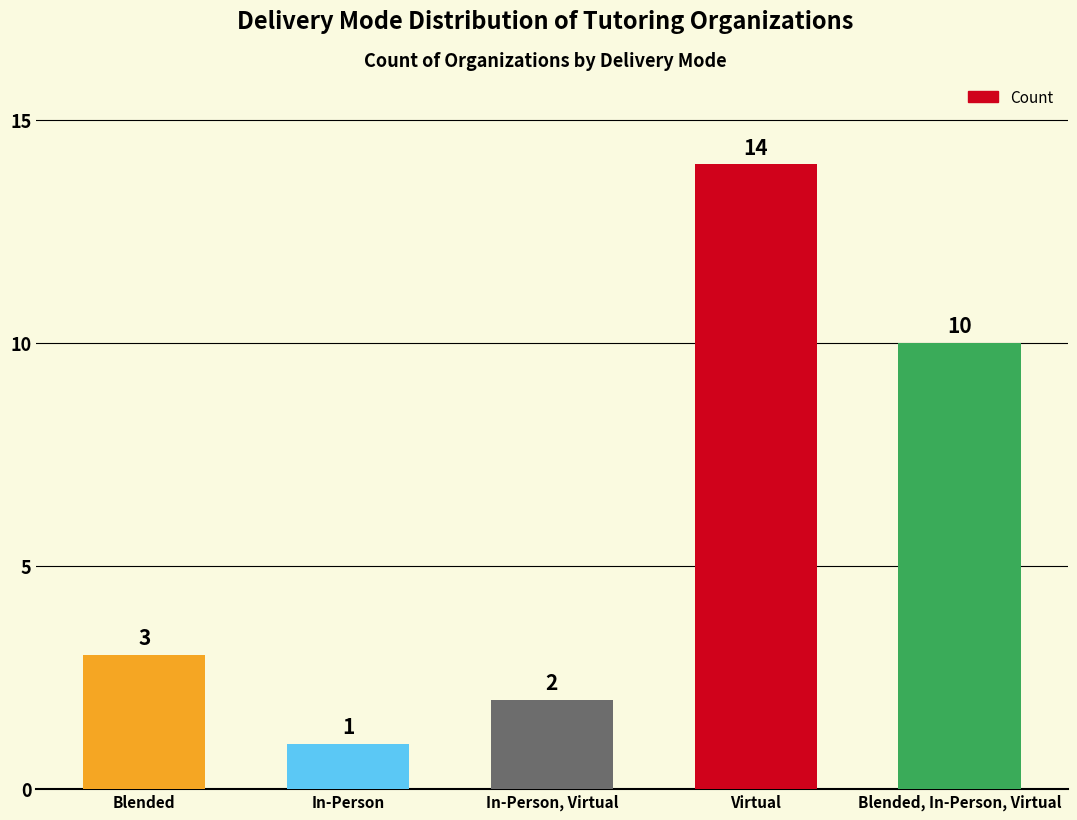

What is the sum of all values?

30